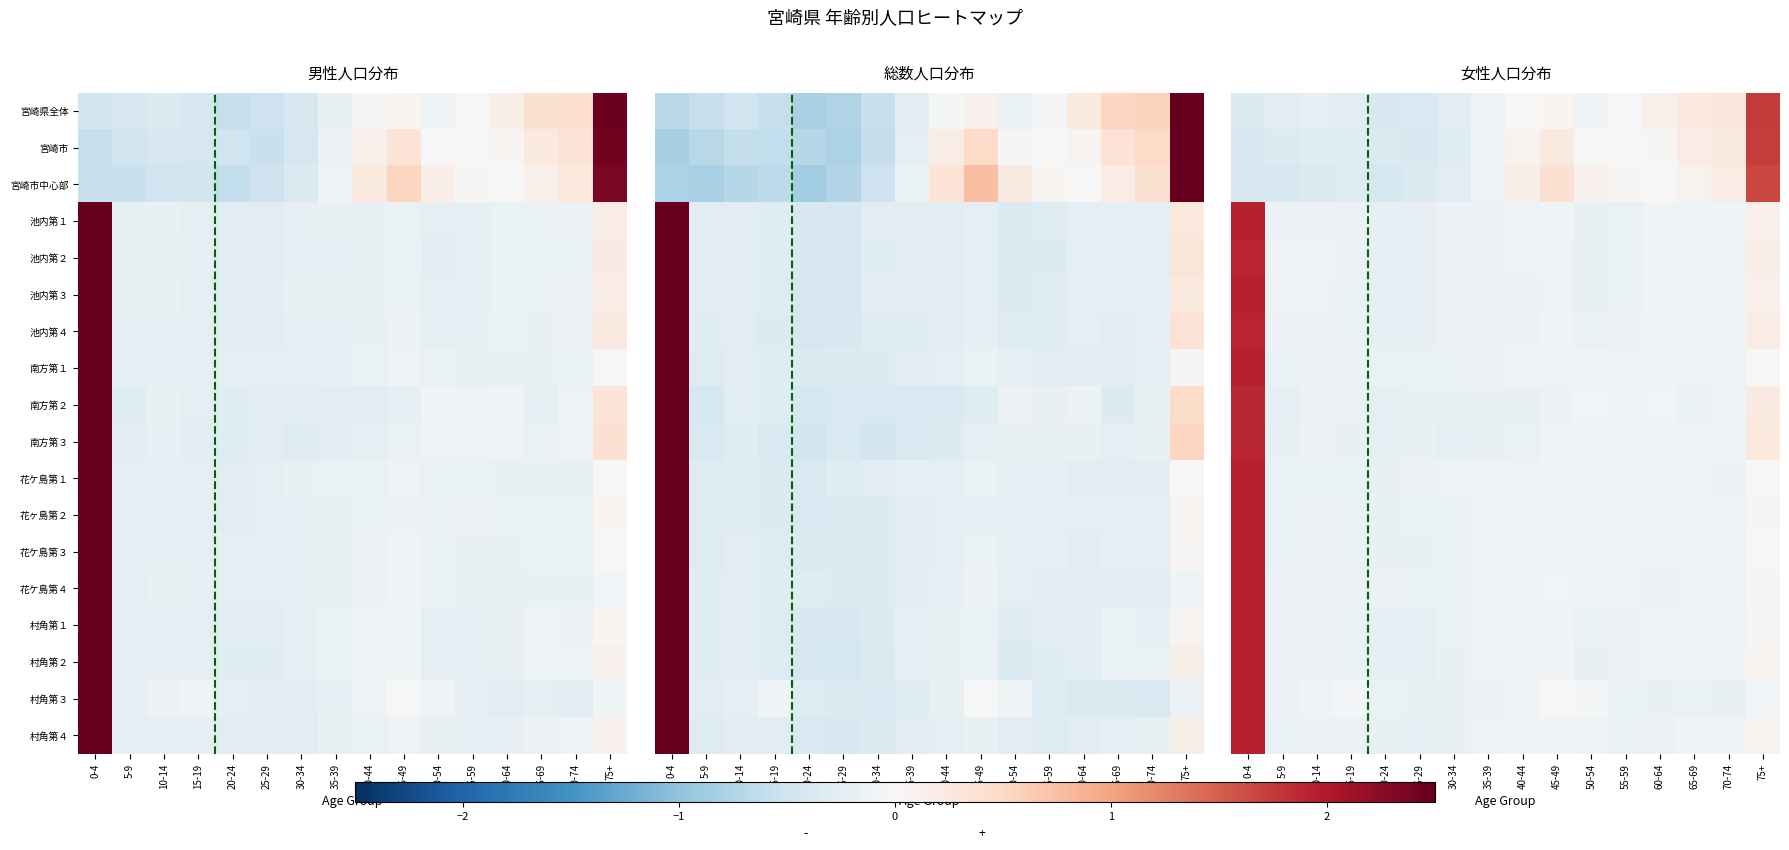

Rank the categories by 宮崎県全体 value from highest to lowest.

75+, 70-74, 65-69, 60-64, 45-49, 55-59, 40-44, 50-54, 35-39, 10-14, 30-34, 5-9, 15-19, 0-4, 25-29, 20-24